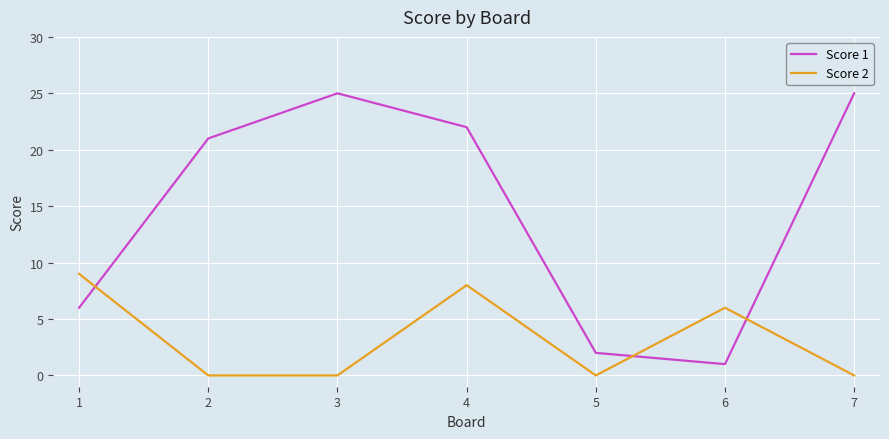

Rank the series by their maximum value, from lowest to highest.

Score 2, Score 1